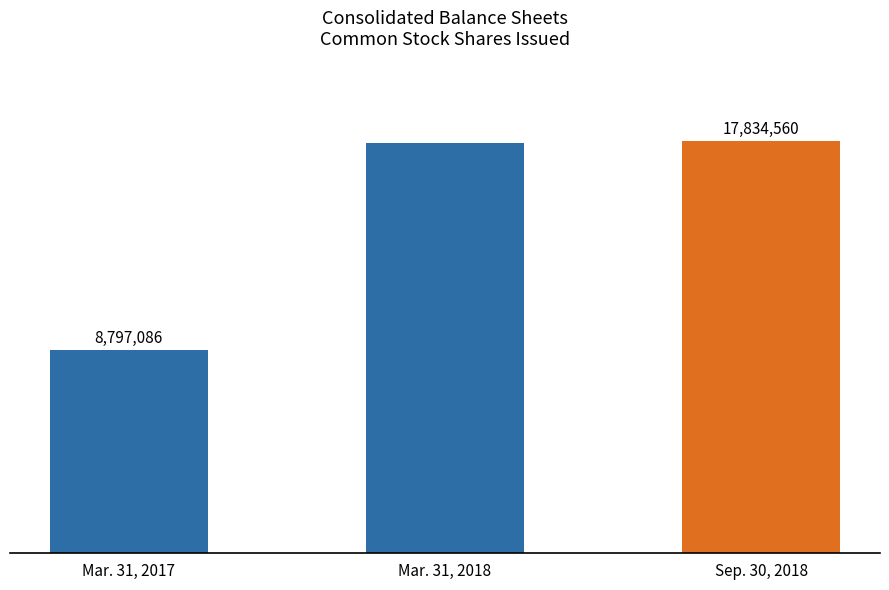

Rank the categories by value from lowest to highest.

Mar. 31, 2017, Mar. 31, 2018, Sep. 30, 2018